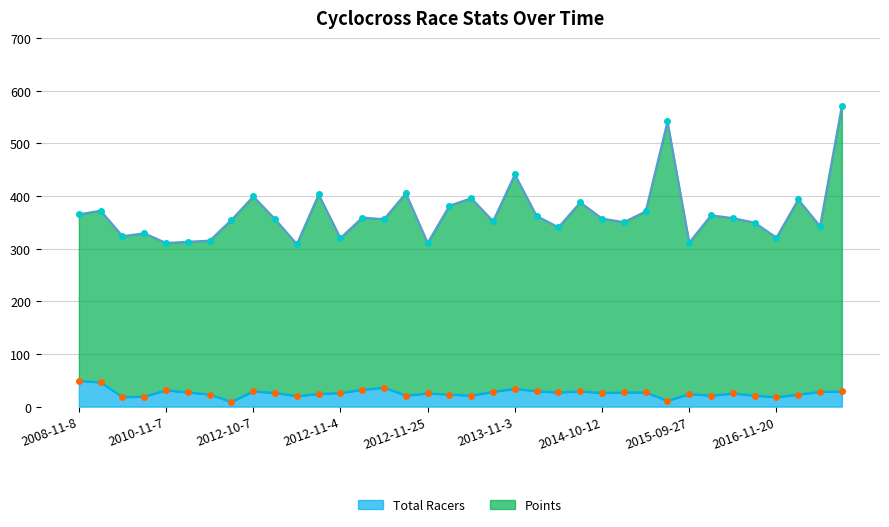

What is the sum of all Points values?

13192.6